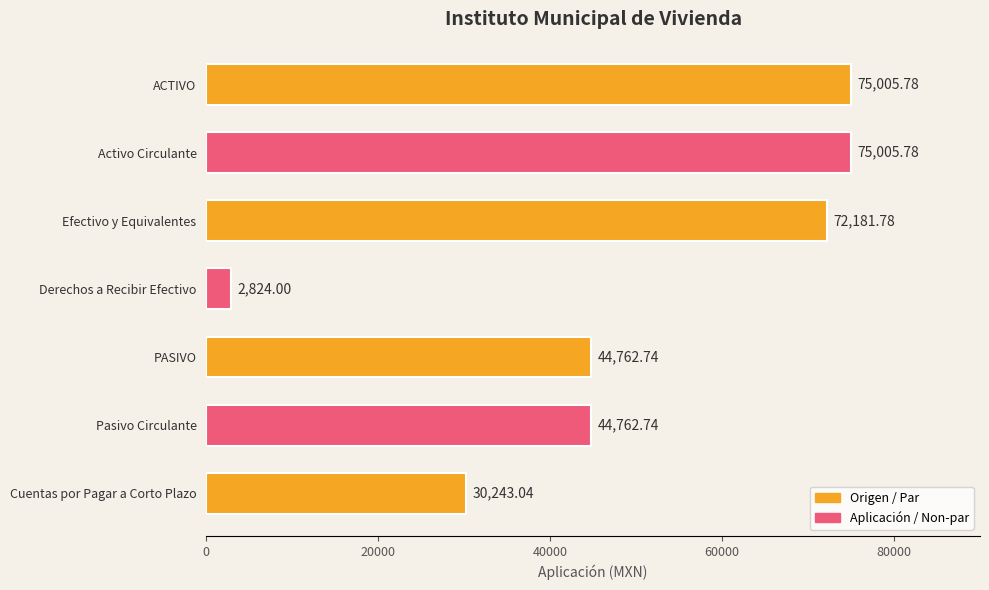

How many data points does each series have?

7